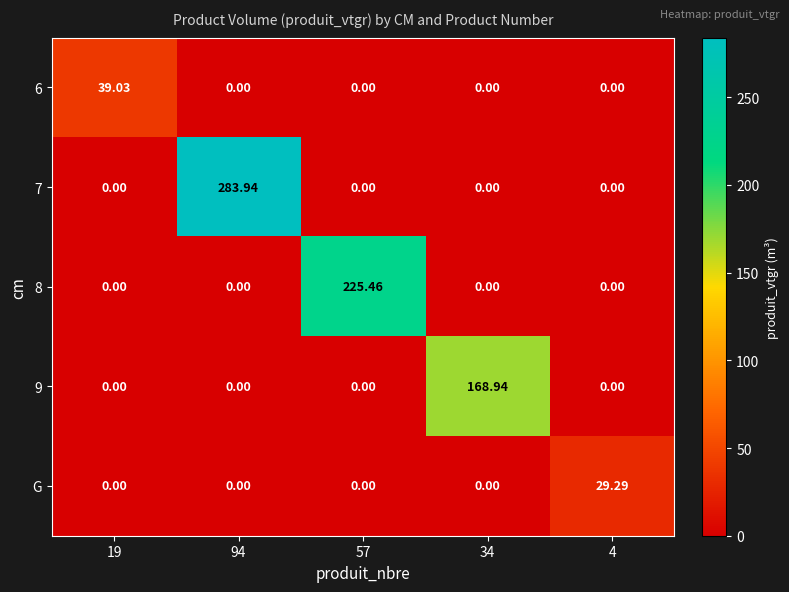

Between 34 and 57, which is larger?

34